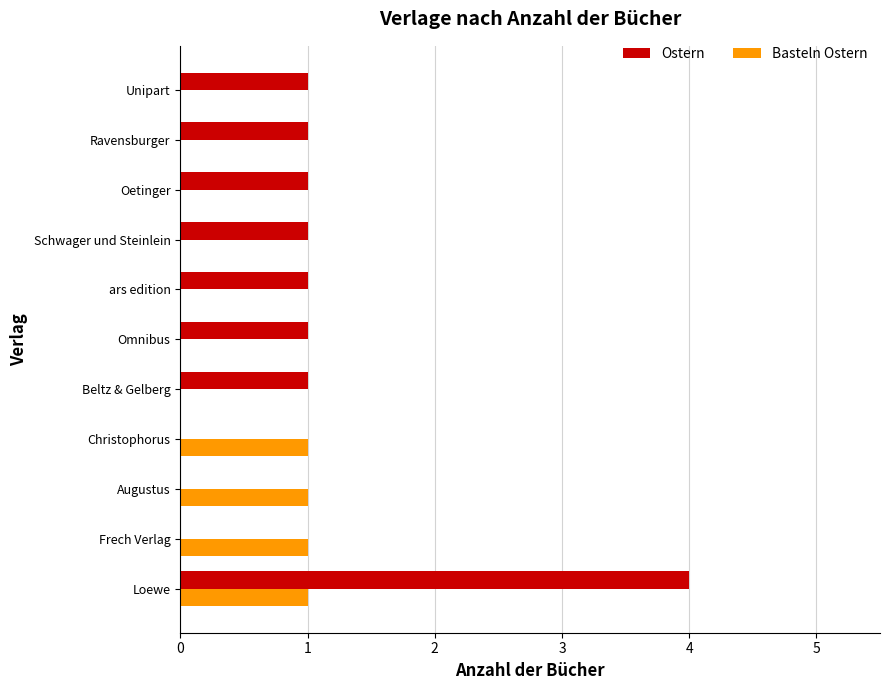

How many distinct data groups are displayed?

2